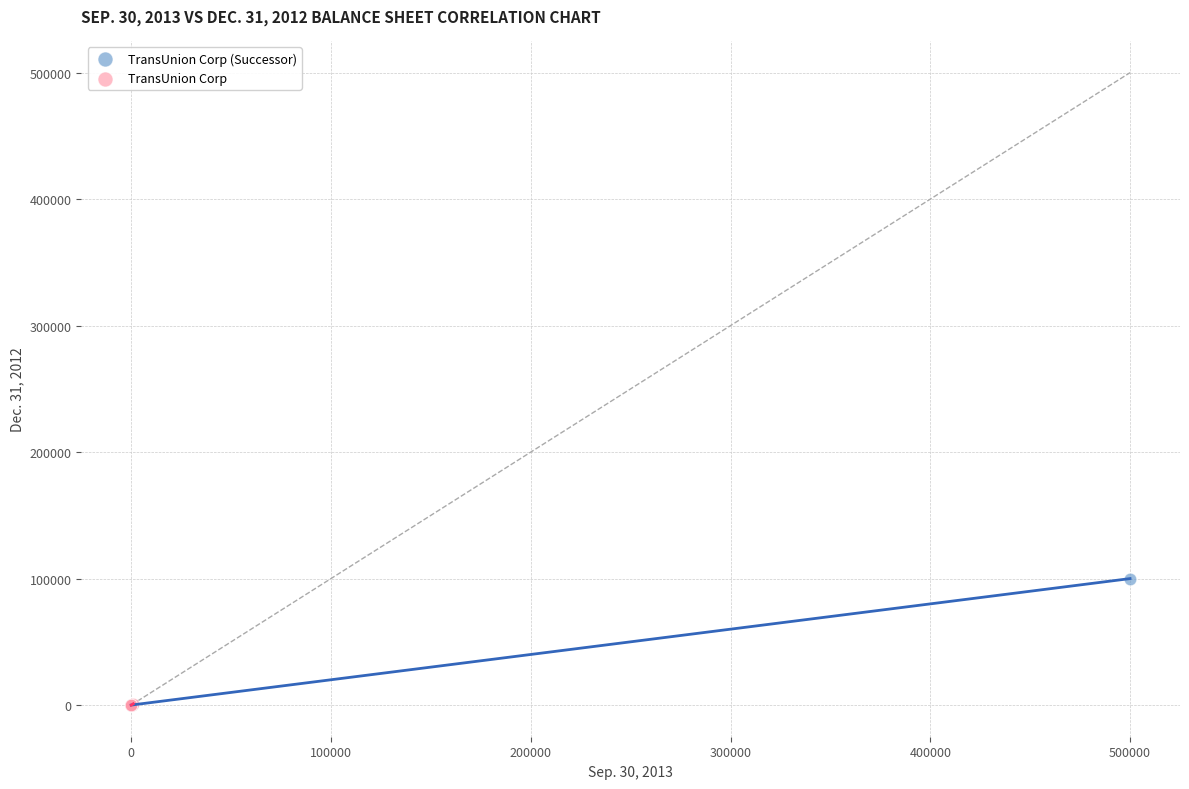

Which series has the largest Y range (max minus min)?

TransUnion Corp (Successor)